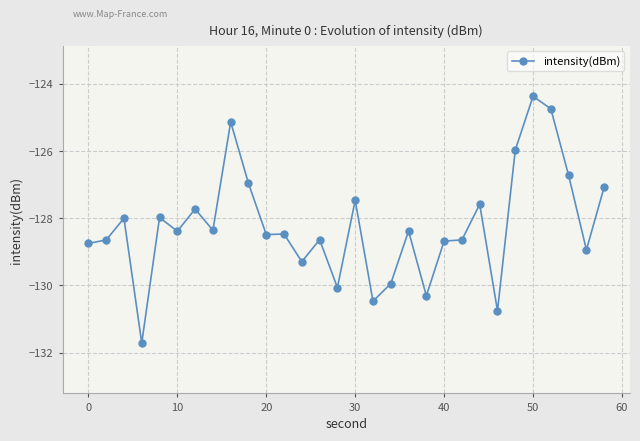

What is the average value?

-128.2